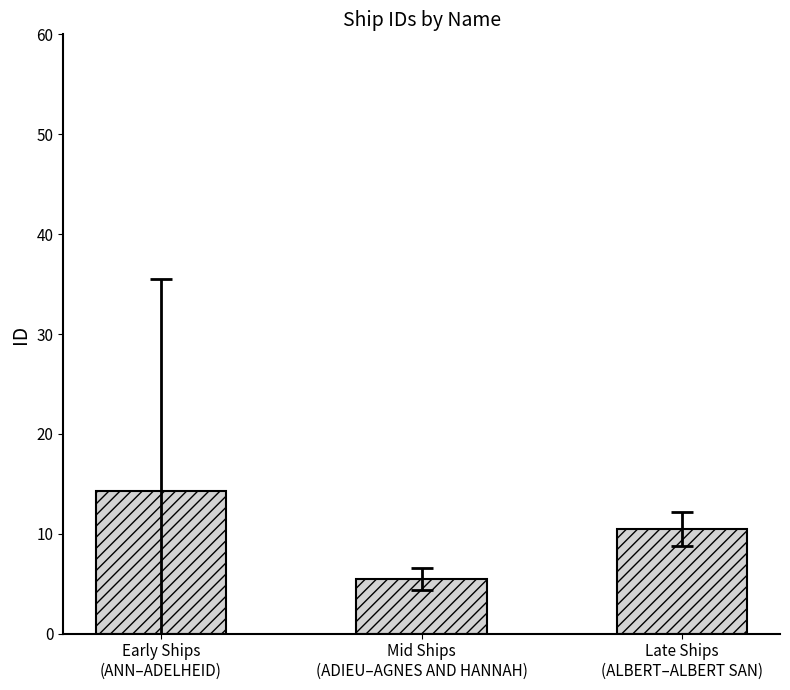

How many bars are there in total?

3